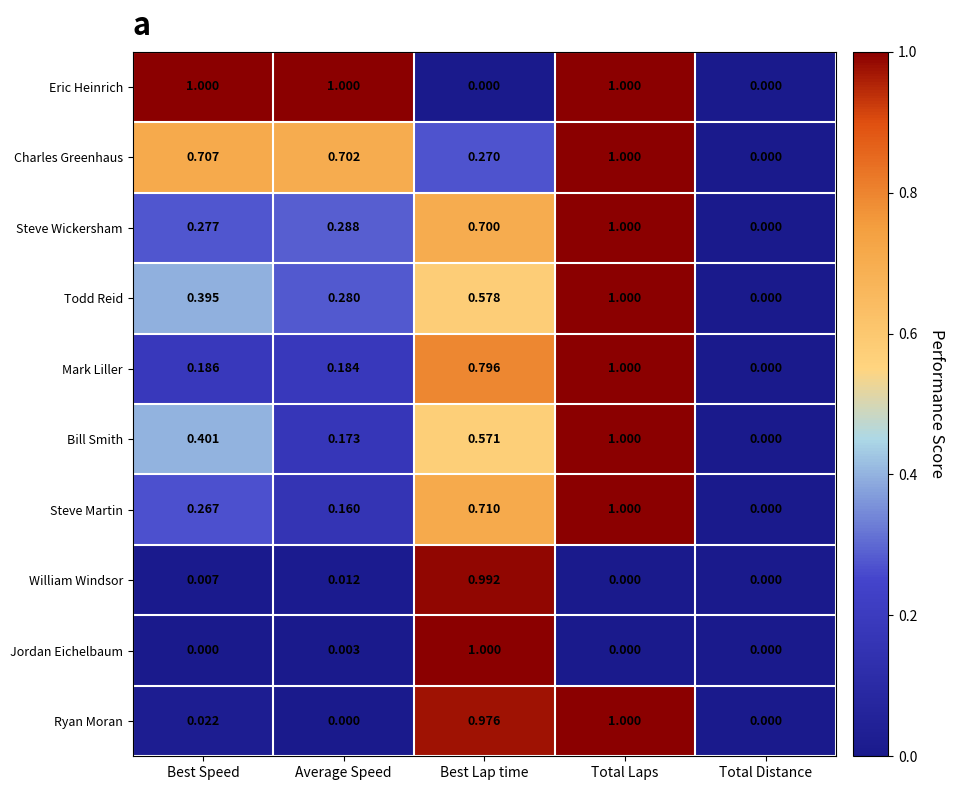

Rank the series at Average Speed from lowest to highest value.

Ryan Moran, Jordan Eichelbaum, William Windsor, Steve Martin, Bill Smith, Mark Liller, Todd Reid, Steve Wickersham, Charles Greenhaus, Eric Heinrich